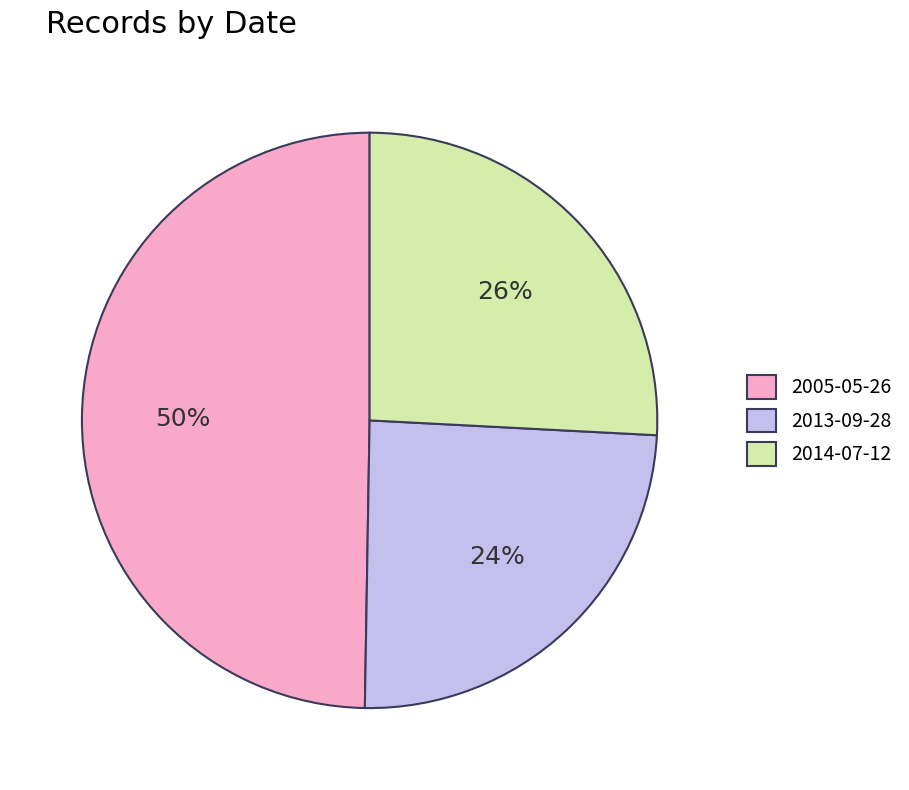

Which slice is the smallest?

2013-09-28